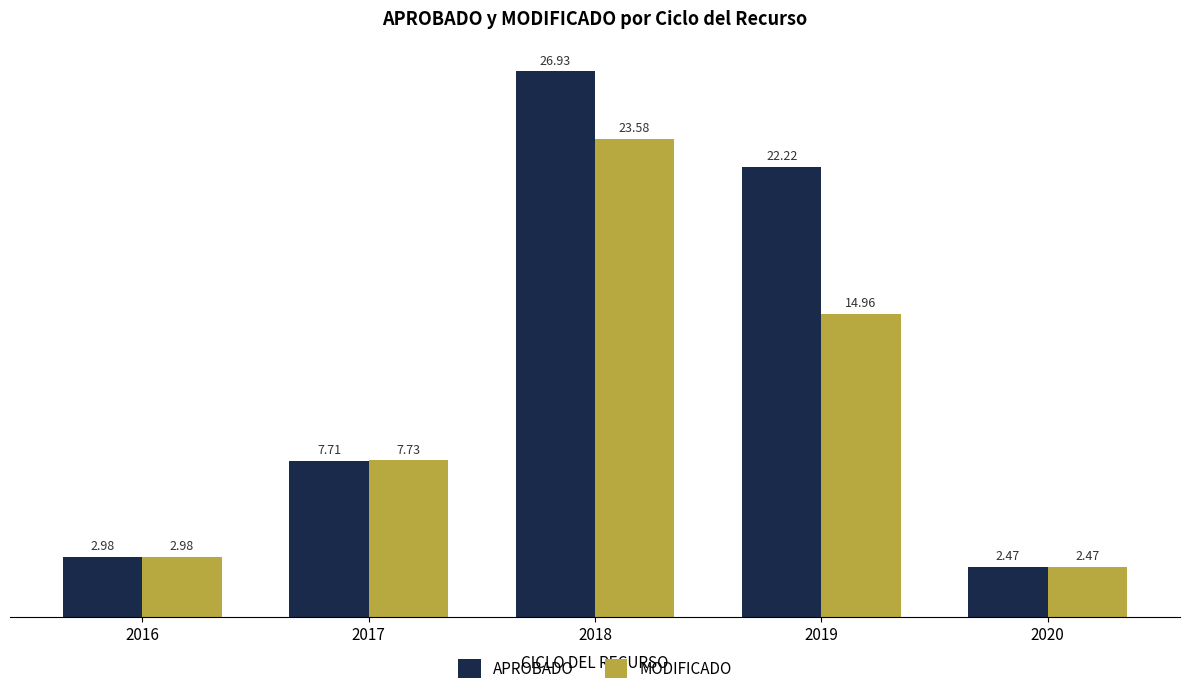

Is the value of APROBADO at 2017 greater than the value of MODIFICADO at 2020?

Yes